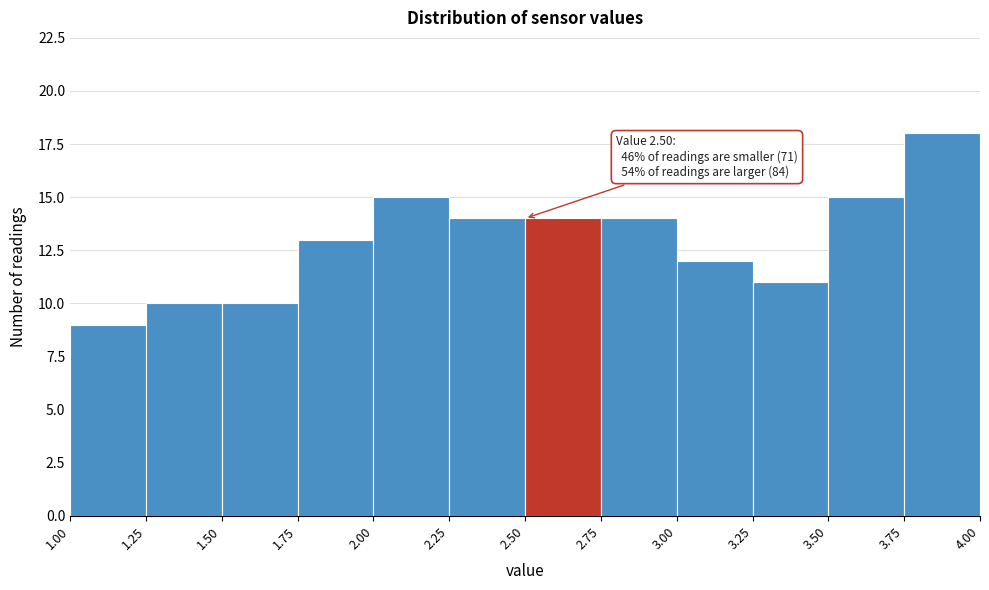

Which range on the x-axis has the tallest bar?

3.75 to 4.00